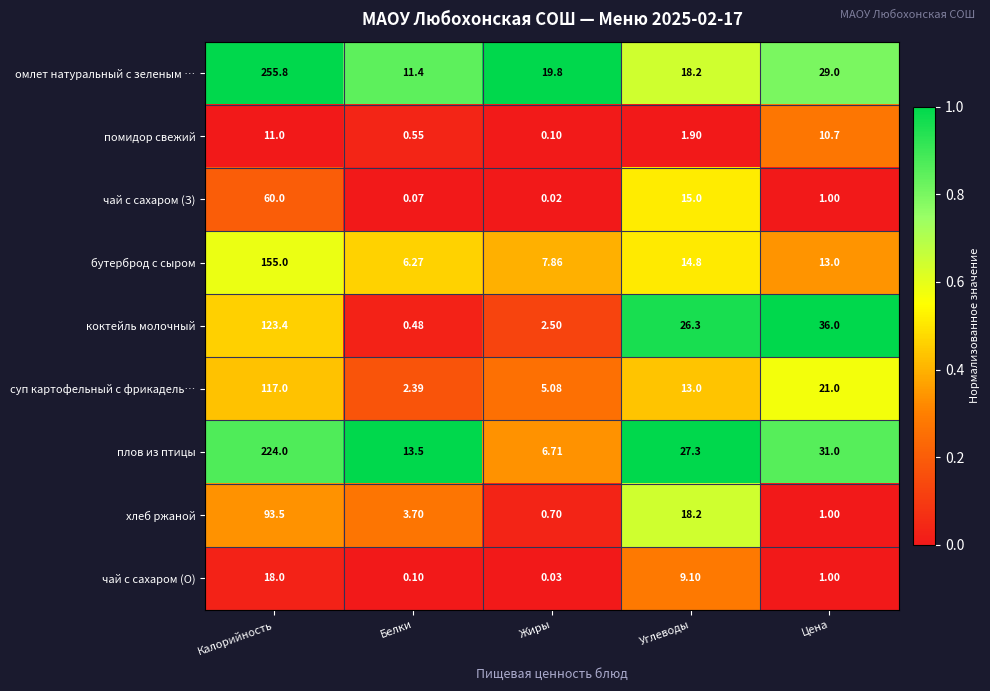

At which category is the sum across all series the highest?

Калорийность